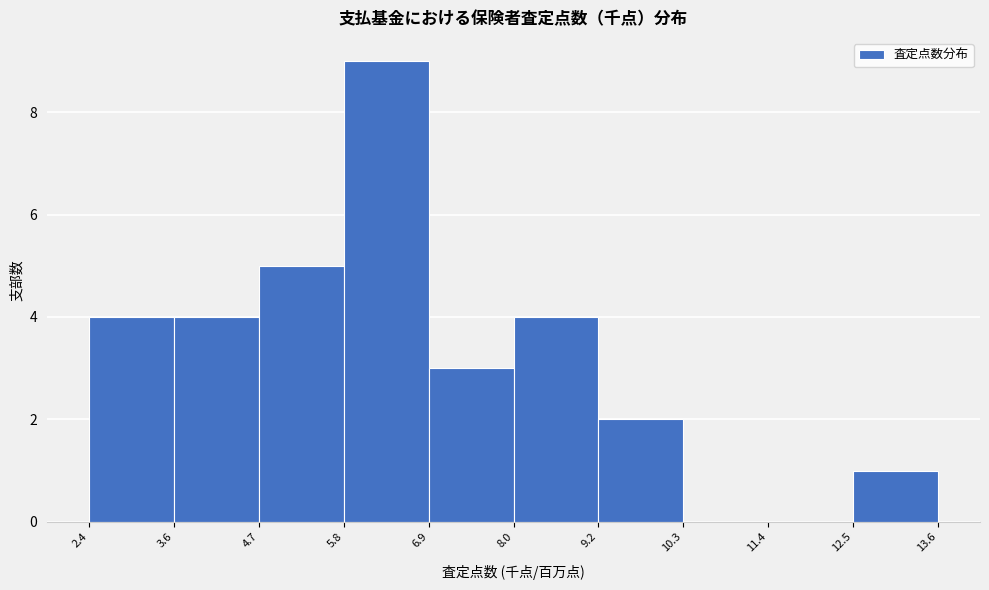

What is the height of the bar covering 6.9 to 8.0 on the x-axis? The values are not printed on the chart, so give them approximately, as read against the axis.

3